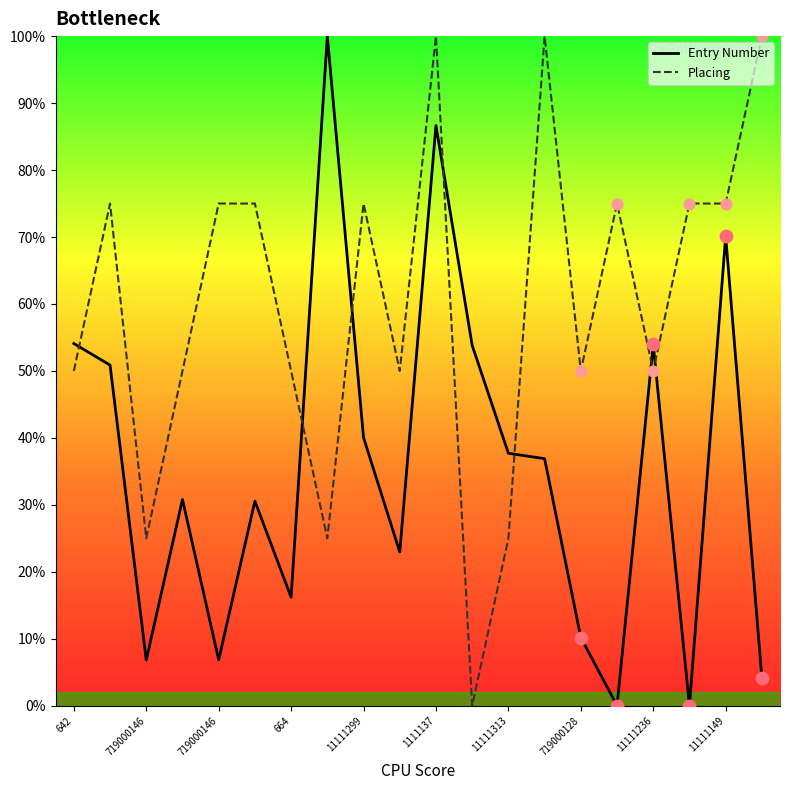

At which category is the sum across all series the highest?

1111137